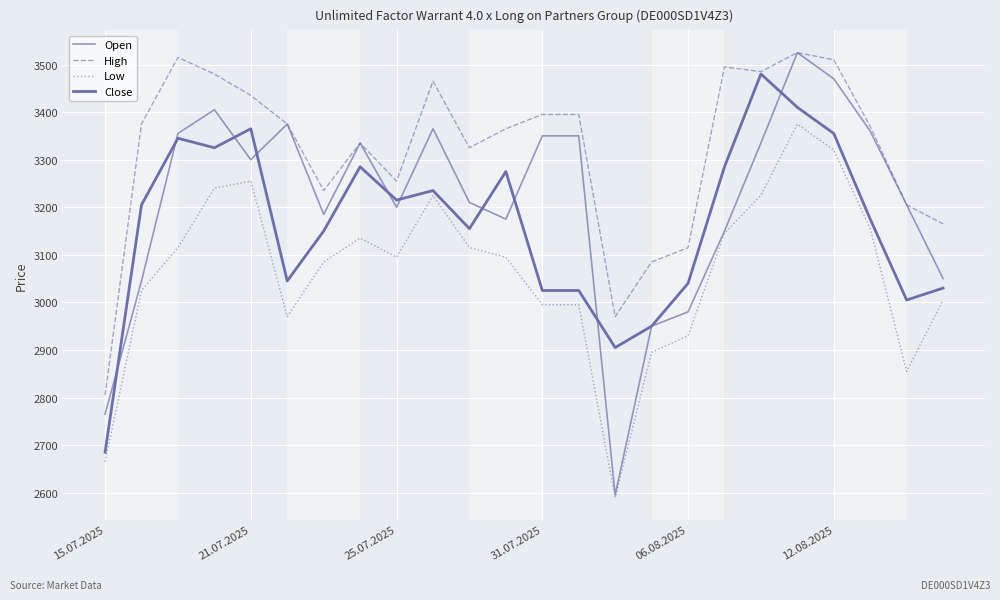

Does the chart display data point markers on the line(s)?

No